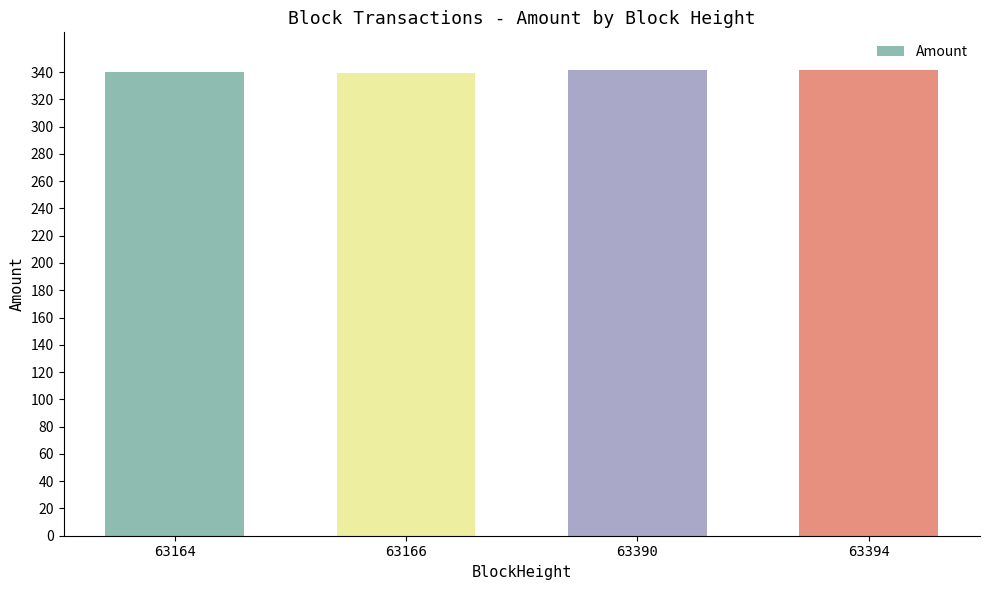

What is the value of the 3rd bar from the left?

341.8